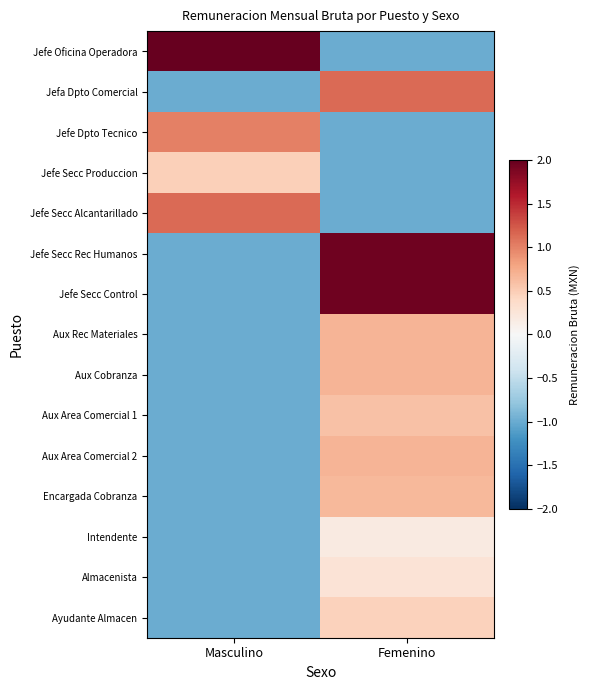

How many distinct data groups are displayed?

15